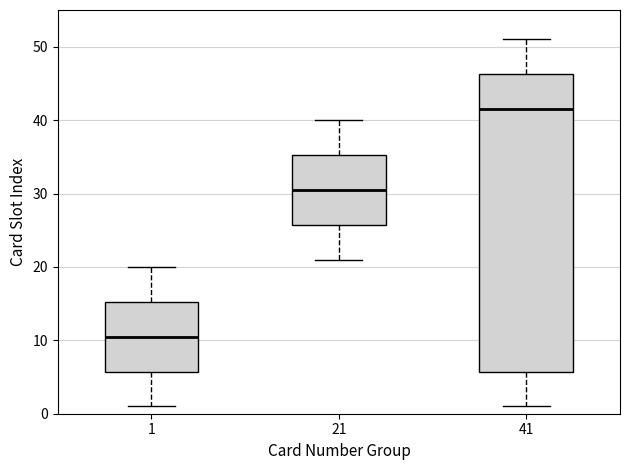

Which box is the tallest, from its lower edge to its upper edge?

41